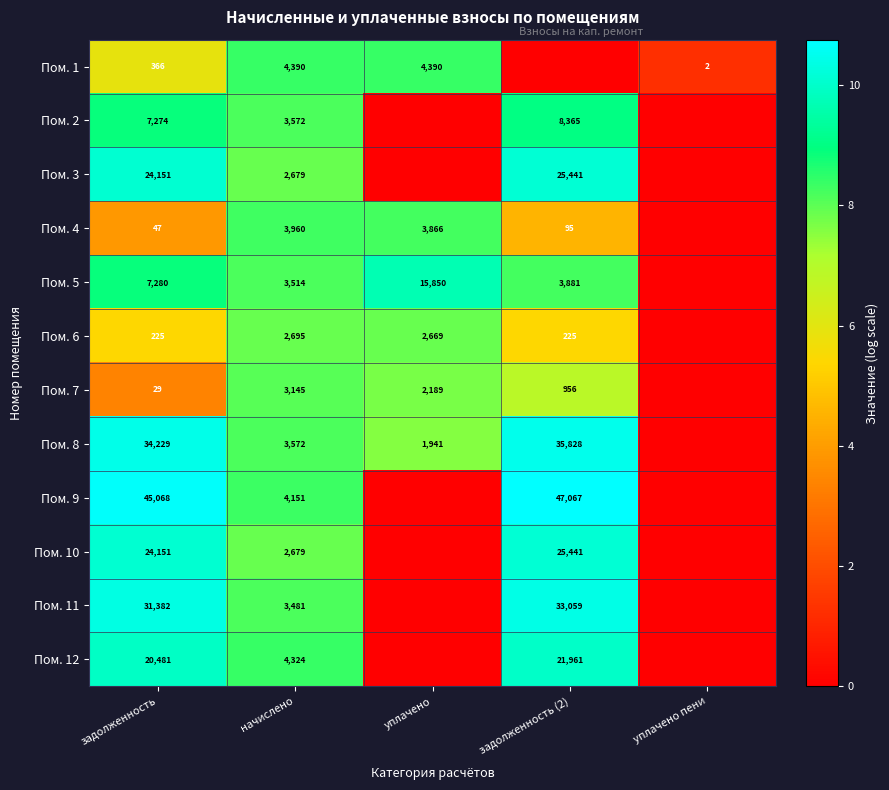

The value of Пом. 1 at уплачено is 7668. True or false?

False